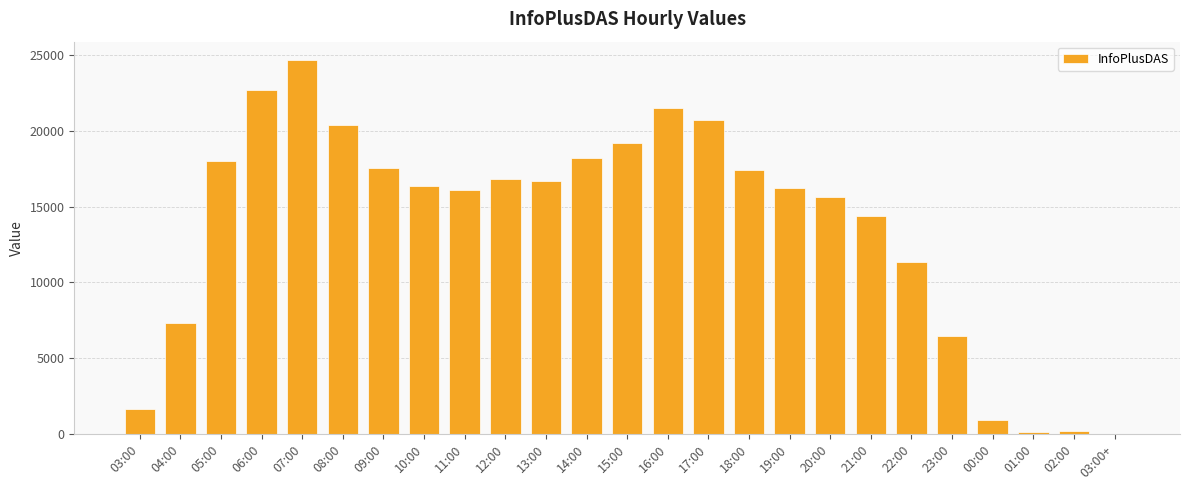

What is the greatest value displayed?

24651